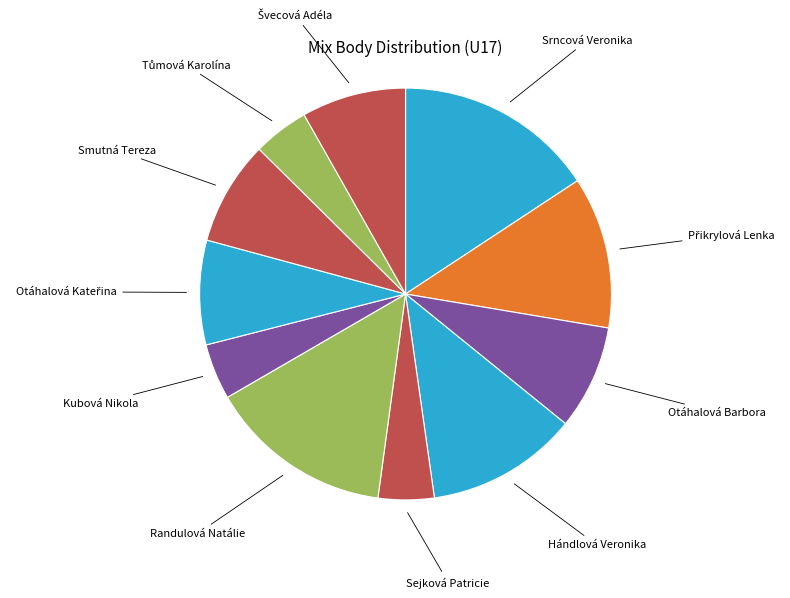

How many slices are in this pie chart?

11